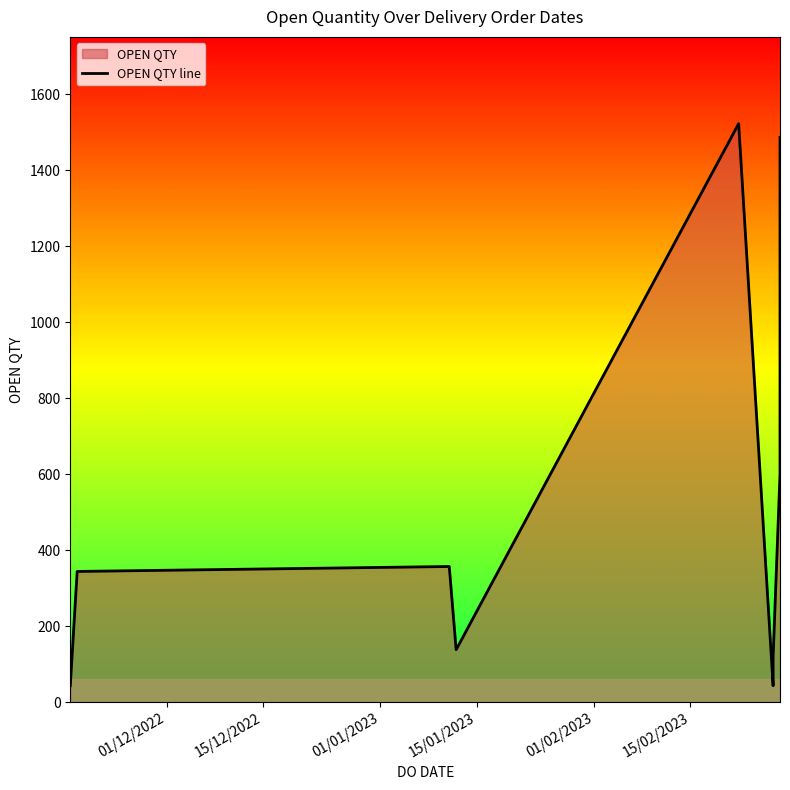

How many data points does each series have?

10